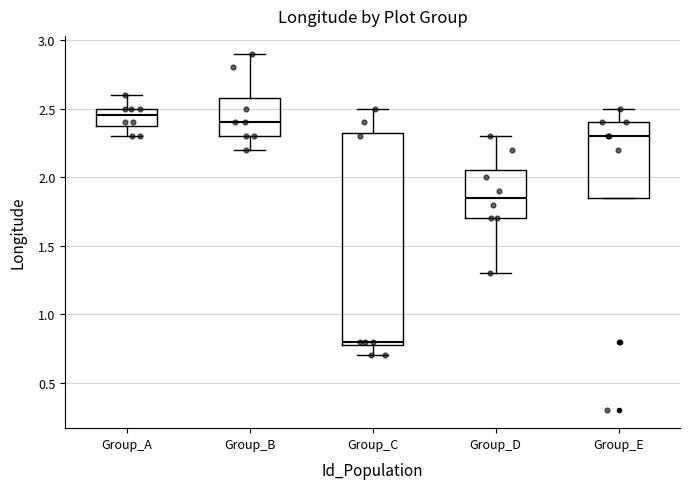

Where is the lower edge of the box for Group_B on the y-axis? The values are not printed on the chart, so give them approximately, as read against the axis.

2.30